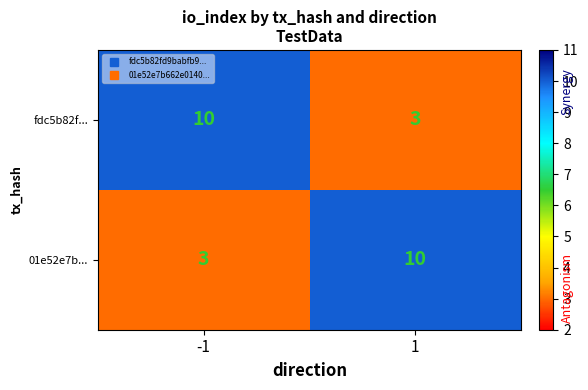

What value does the fdc5b82f... series have at 1?

3